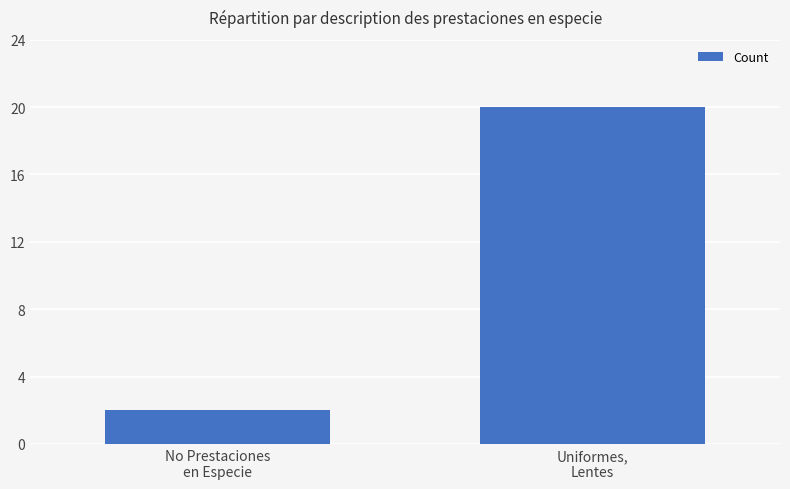

Which has a higher value, No Prestaciones
en Especie or Uniformes,
Lentes?

Uniformes,
Lentes